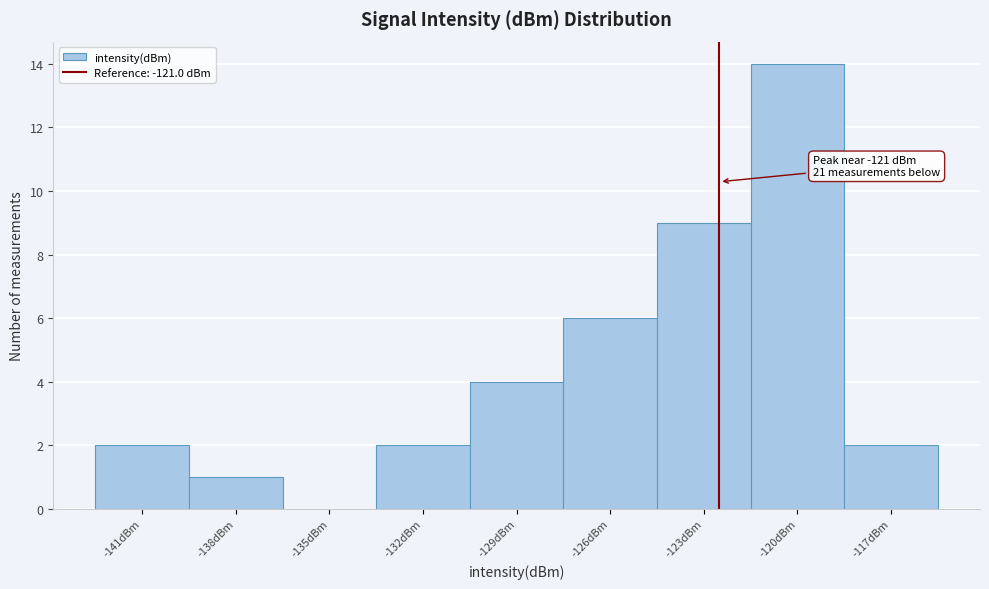

Reading left to right, extract all data points from this chart.

-141dBm=2	-138dBm=1	-135dBm=0	-132dBm=2	-129dBm=4	-126dBm=6	-123dBm=9	-120dBm=14	-117dBm=2